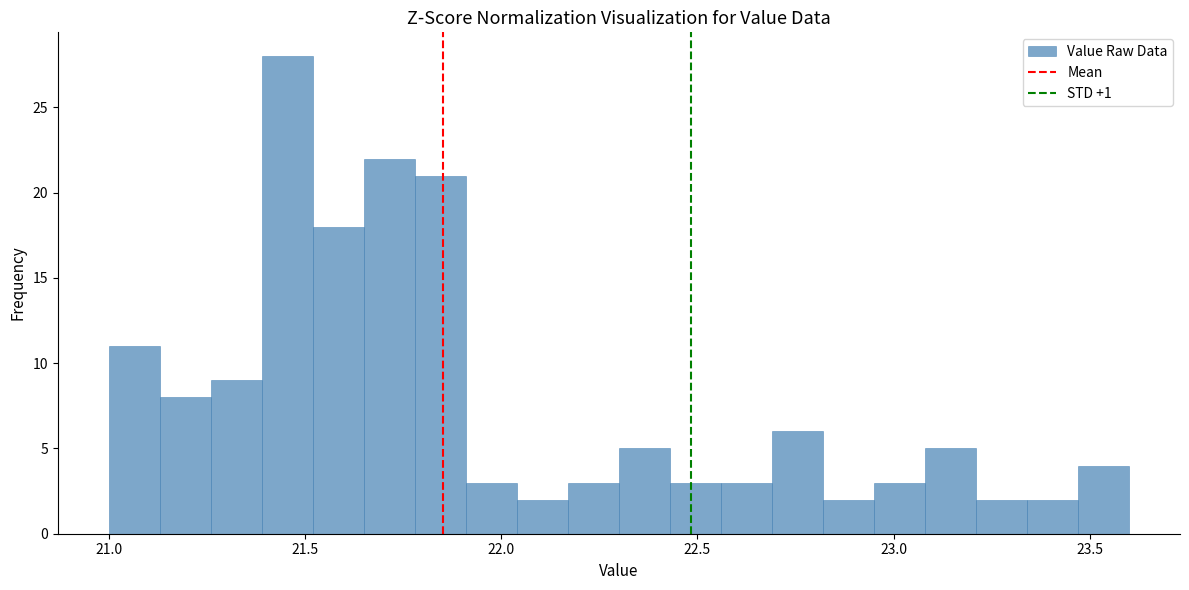

Around what value on the x-axis is the tallest bar? Give the approximate position of its centre, as read against the axis.

21.45